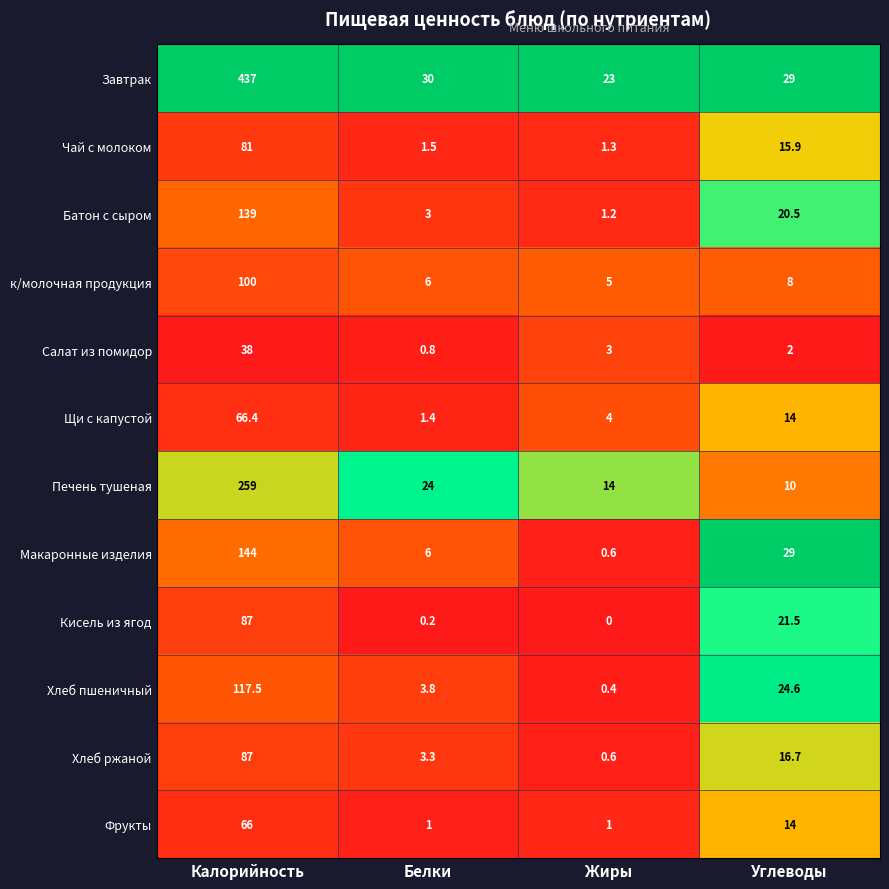

What is the sum of all Кисель из ягод values?

108.7